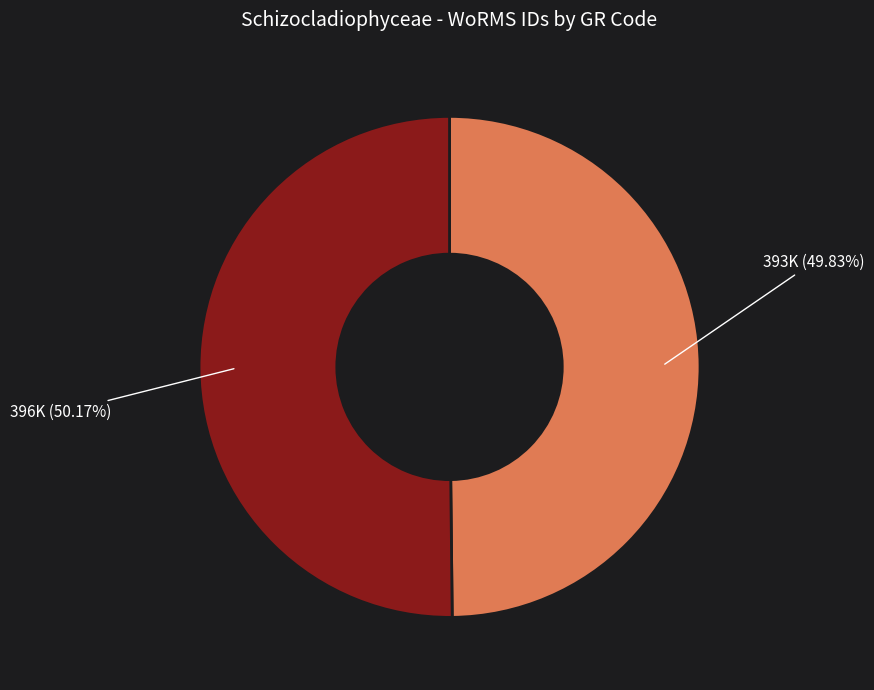

Is there a majority slice in this chart?

Yes